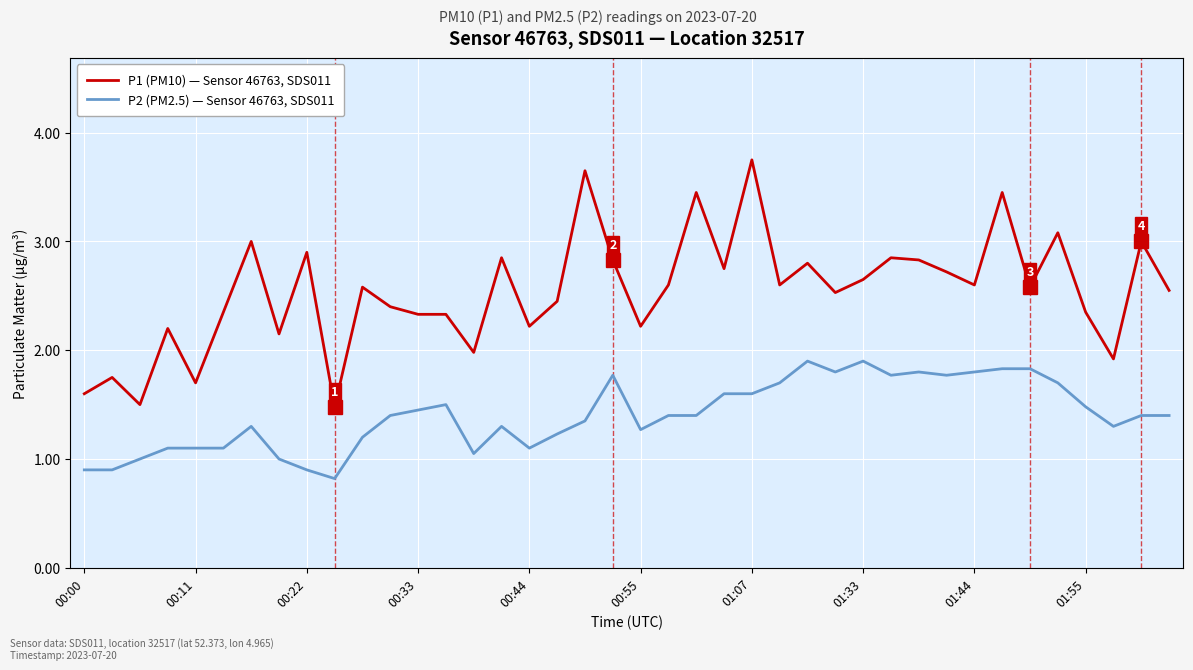

List the series in order of their overall mean, lowest first.

P2 (PM2.5) — Sensor 46763, SDS011, P1 (PM10) — Sensor 46763, SDS011